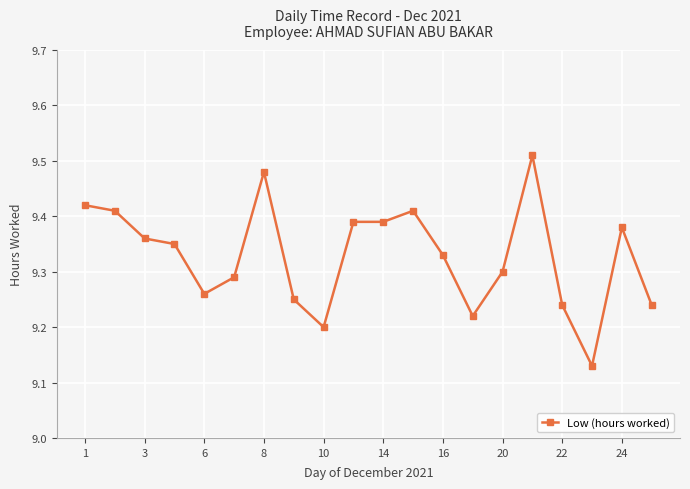

True or false: the data has more than 0 interior local peaks.

True